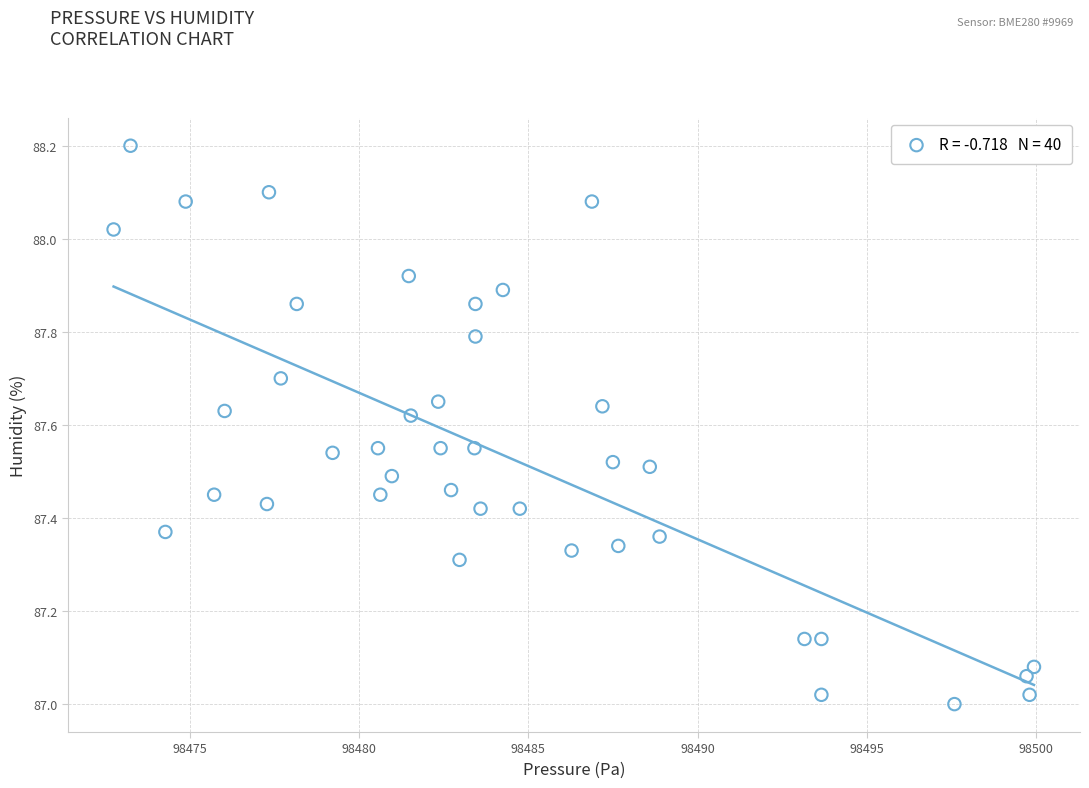

What is the range of Y values (max minus min)?

1.2